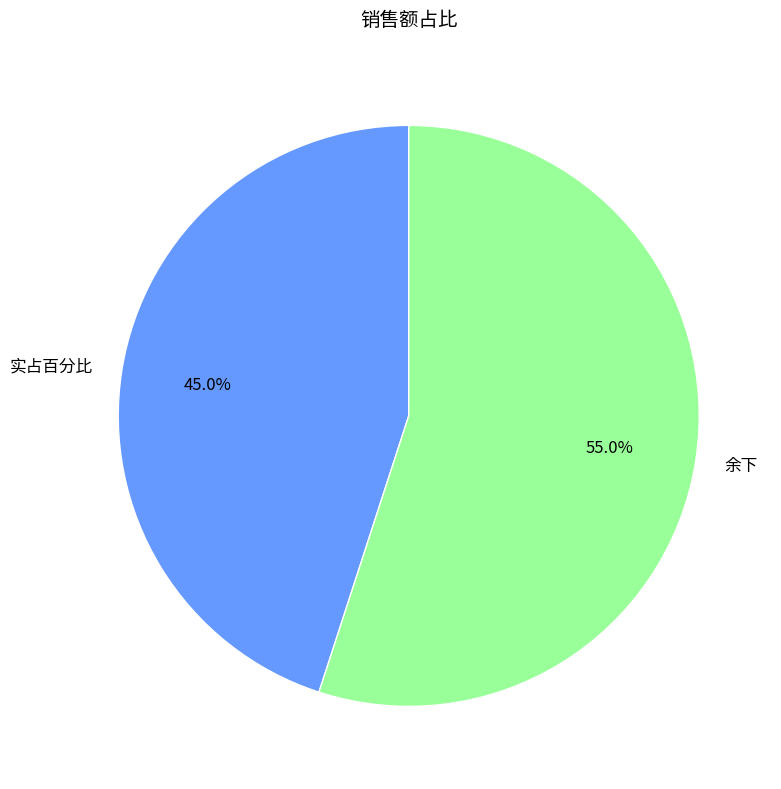

Does 实占百分比 account for over 50% of the chart?

No